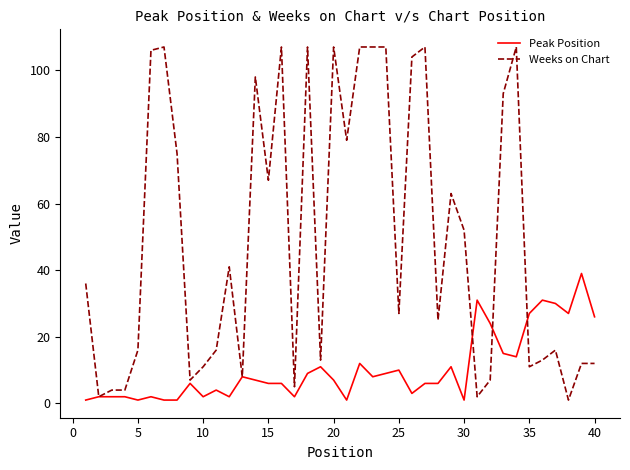

Which series has the largest total across all categories?

Weeks on Chart